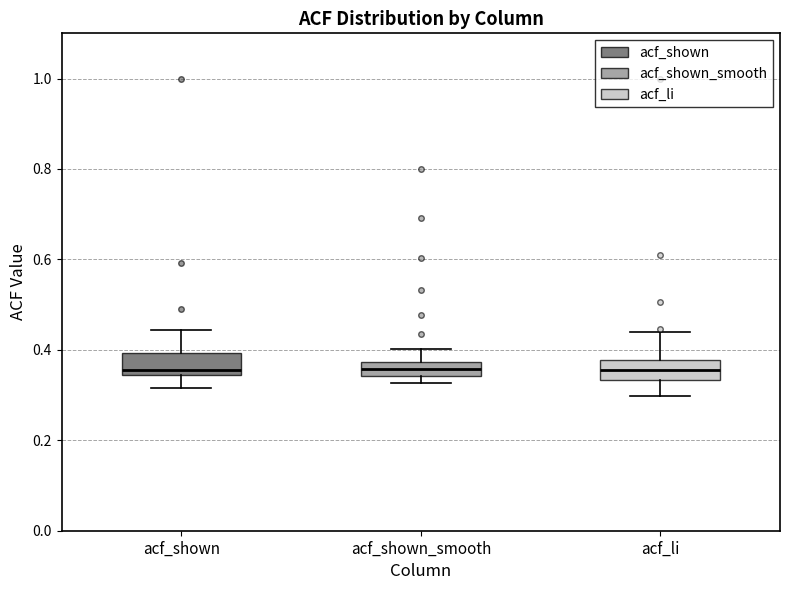

Reading left to right, transcribe this box plot: for each box, give where its median line is, the range the box spans, and where its two whiskers end, as read against the y-axis. The values are not printed on the chart, so give them approximately, as read against the axis.

acf_shown: median 0.36, box 0.34 to 0.40, whiskers 0.32 to 0.44
acf_shown_smooth: median 0.36, box 0.34 to 0.38, whiskers 0.32 to 0.40
acf_li: median 0.36, box 0.34 to 0.38, whiskers 0.30 to 0.44